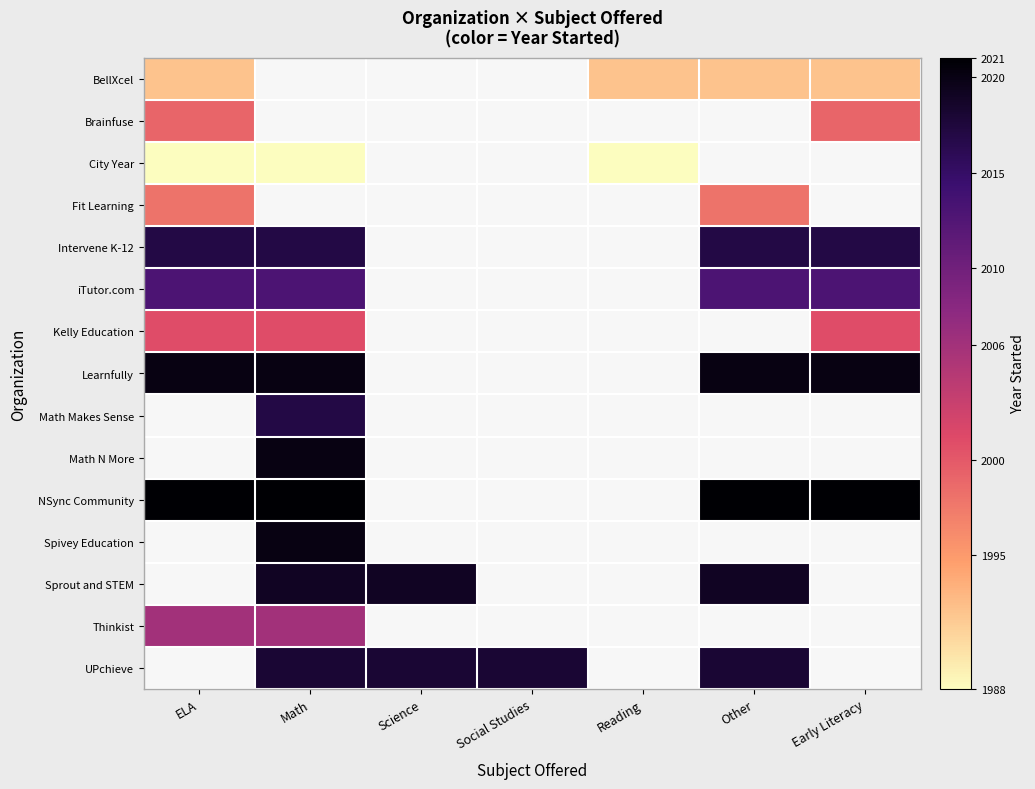

What value does the UPchieve series have at Math?

2018.0